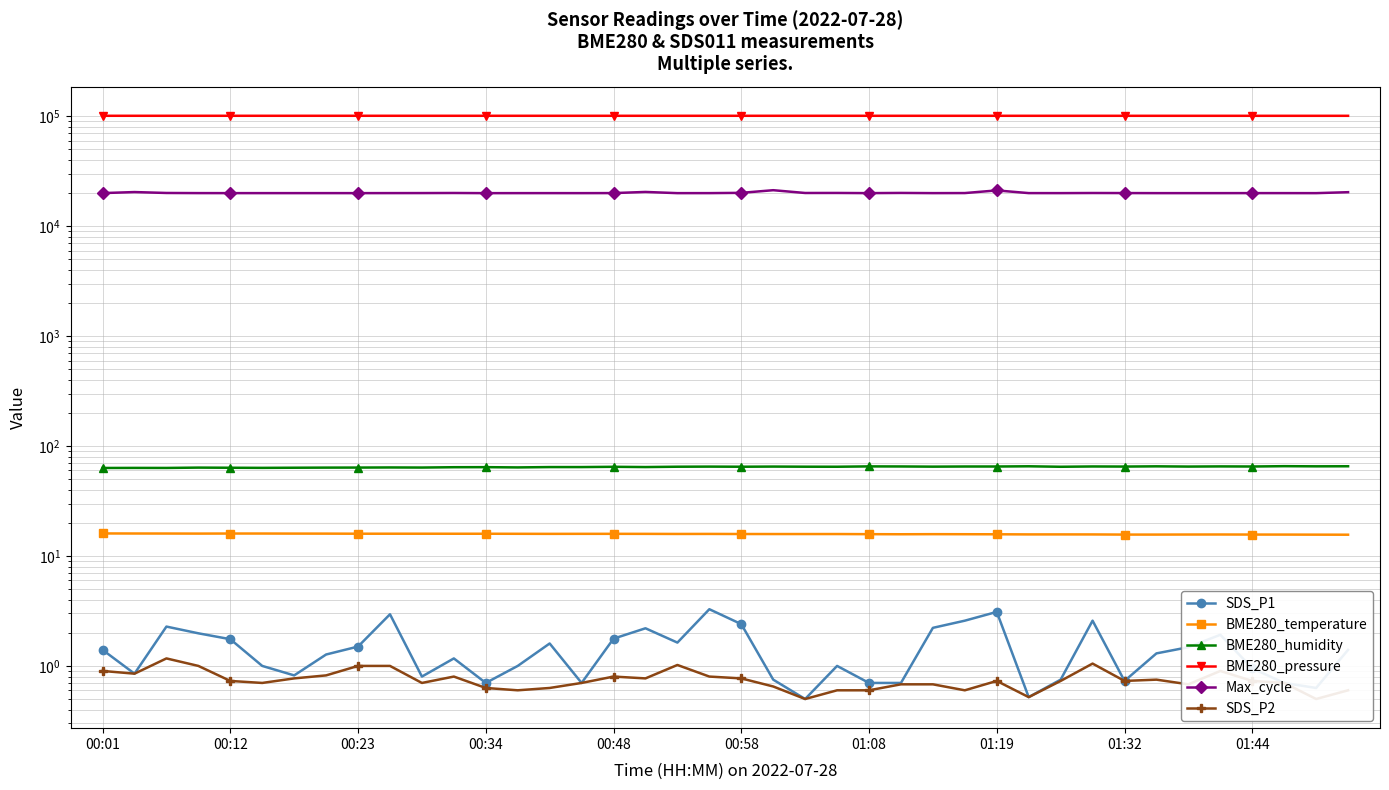

At which category does BME280_temperature reach its first local peak?

19